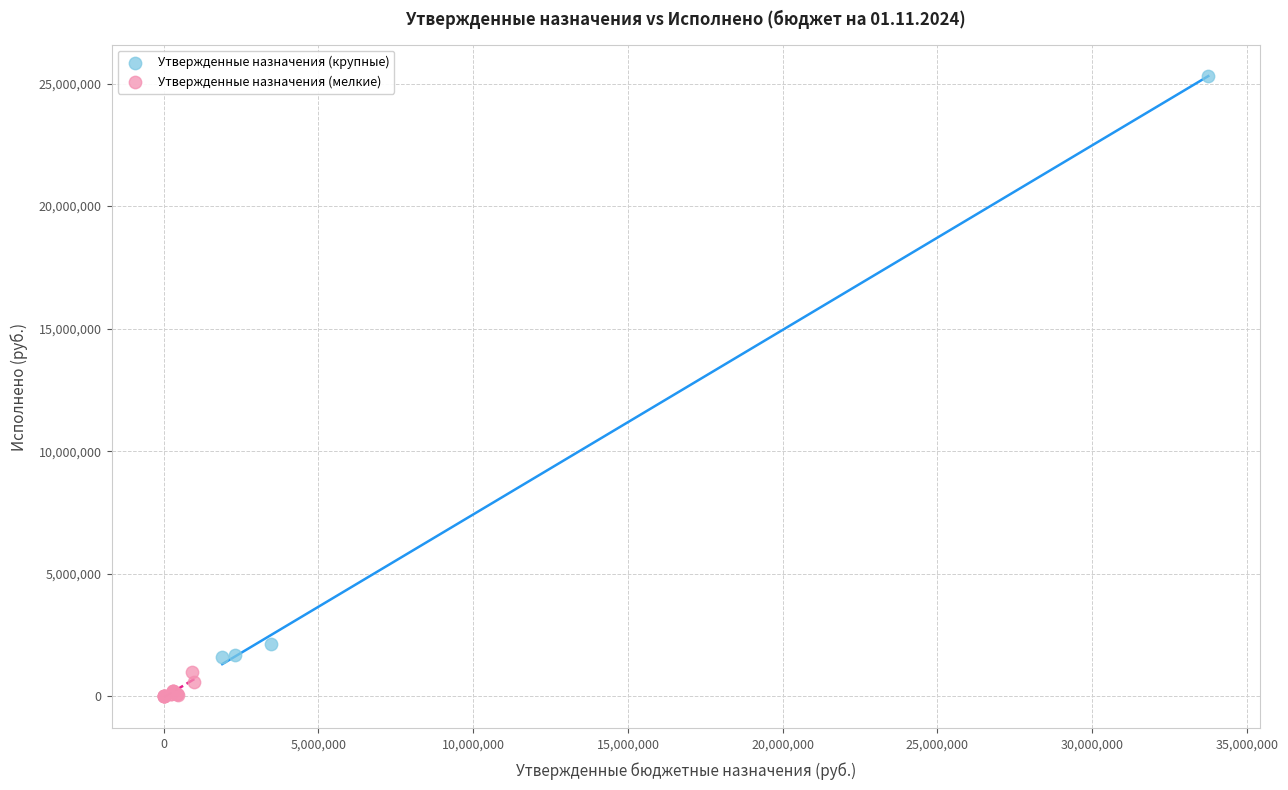

What are all the series names shown in the legend?

Утвержденные назначения (крупные), Утвержденные назначения (мелкие)